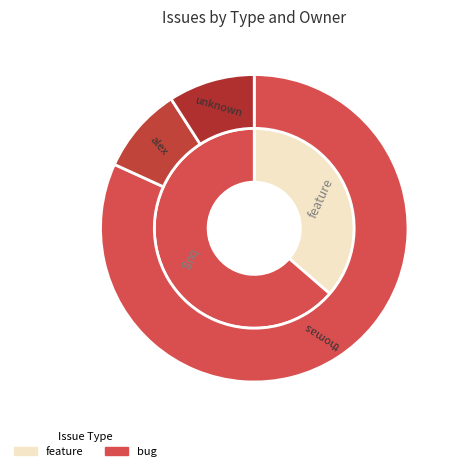

What is the ratio of the value at feature to the value at bug?

0.6